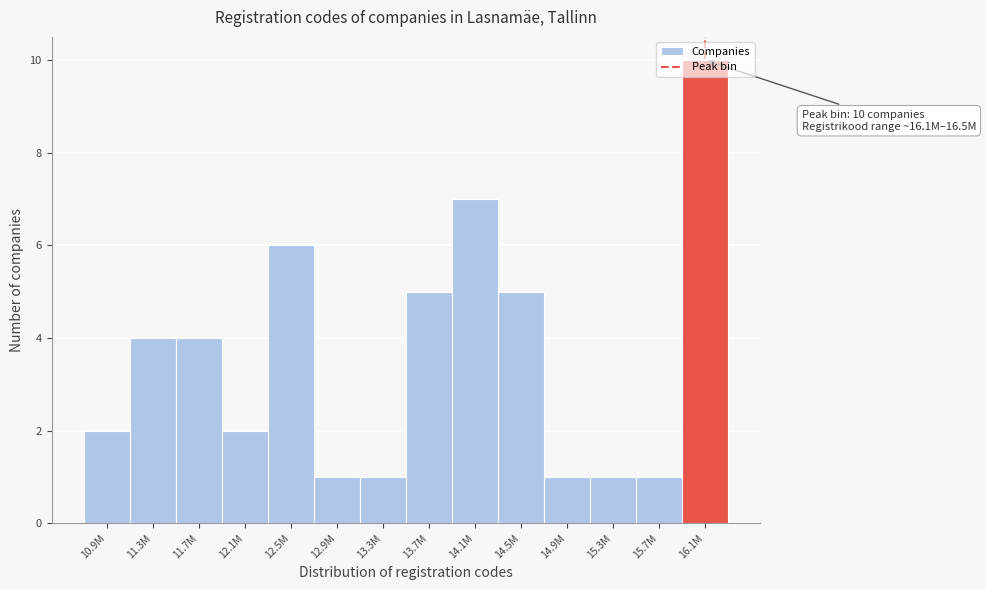

Which label corresponds to the largest value in the chart?

16.1M